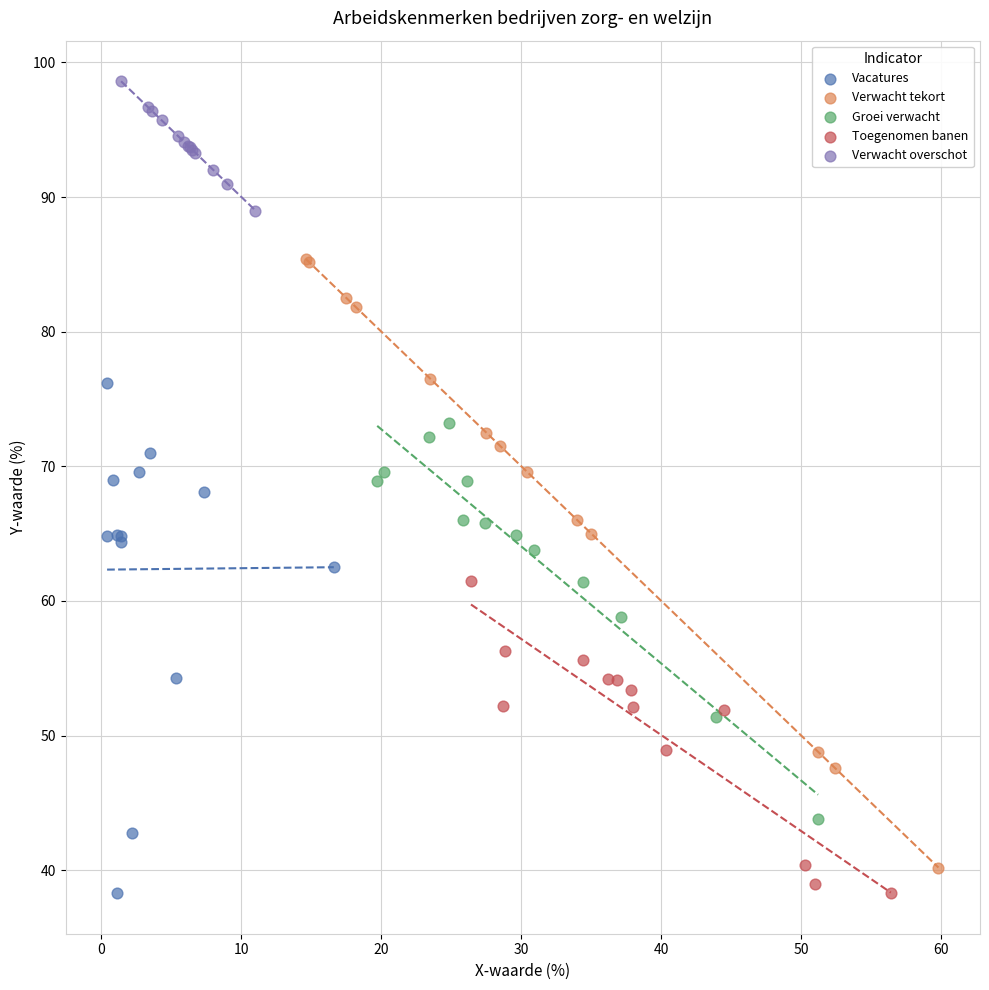

Which series has the largest Y range (max minus min)?

Verwacht tekort